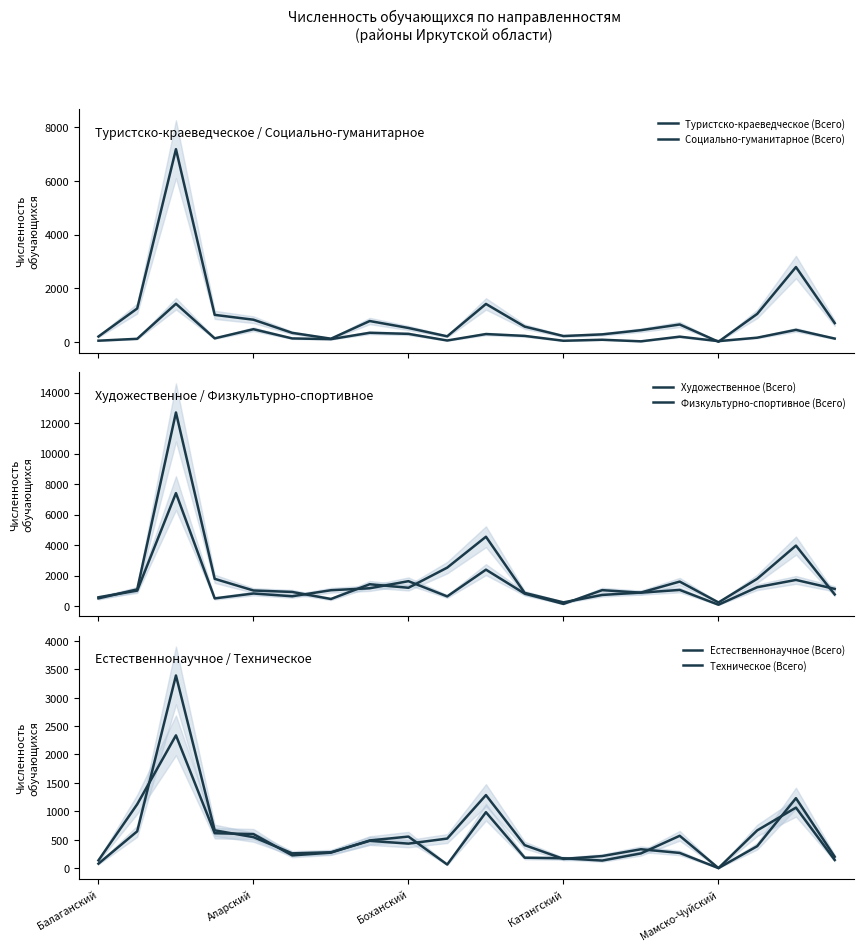

Which series has the widest spread of values?

Художественное (Всего)